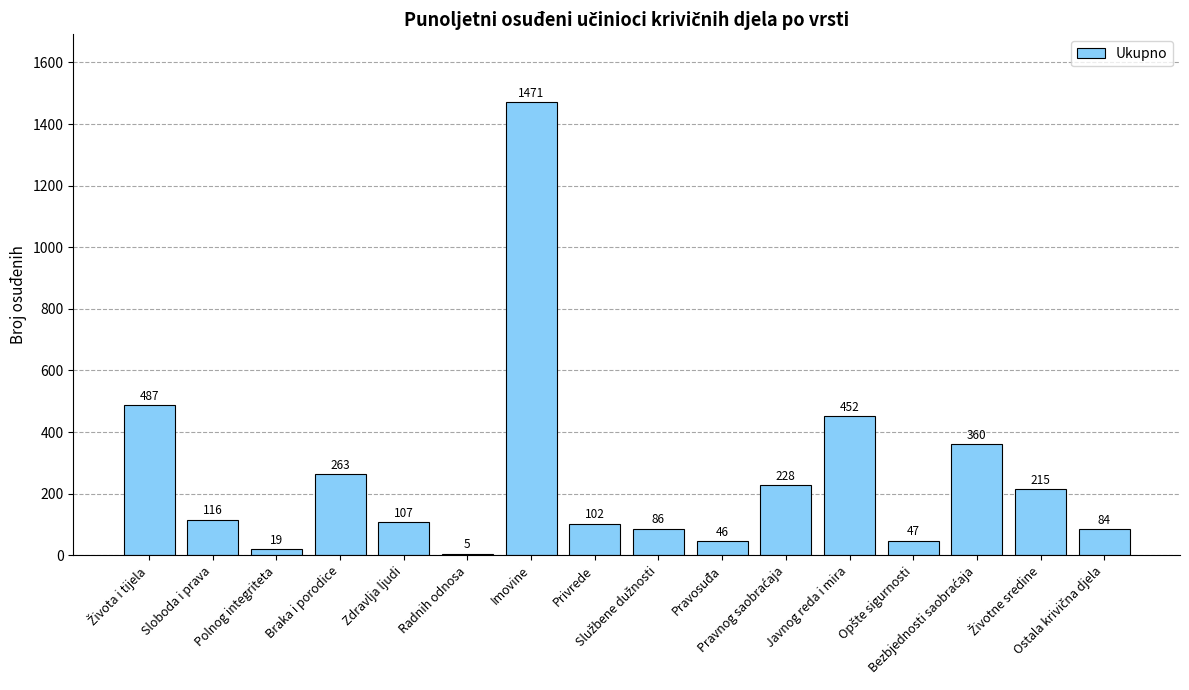

Is it true that the value at Zdravlja ljudi is 35?

False